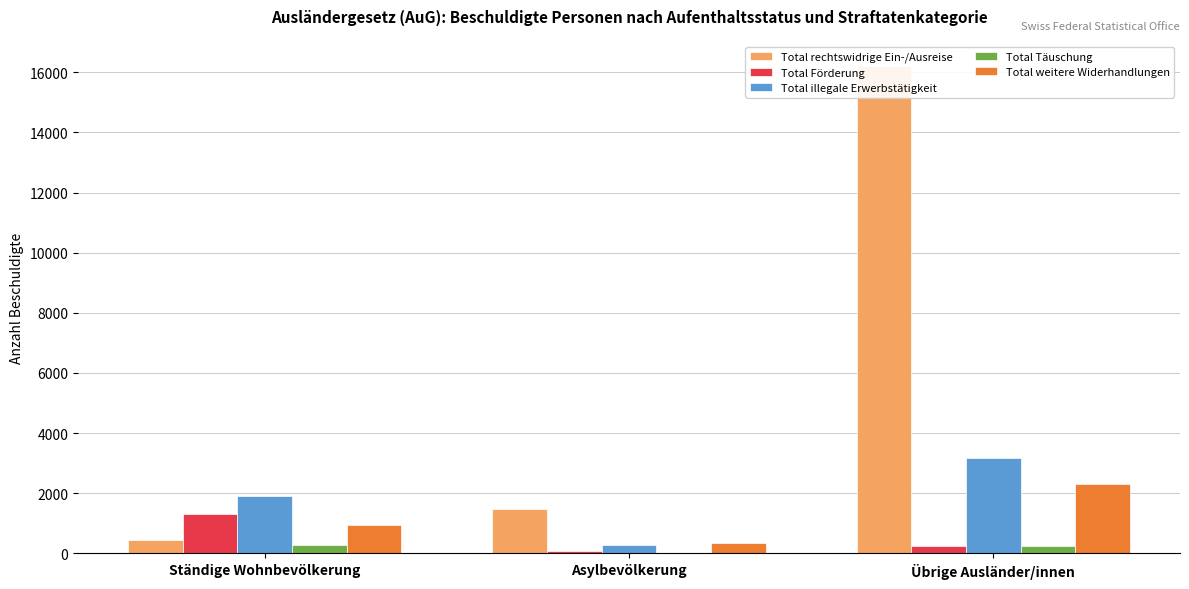

What position from the left is Übrige Ausländer/innen?

3